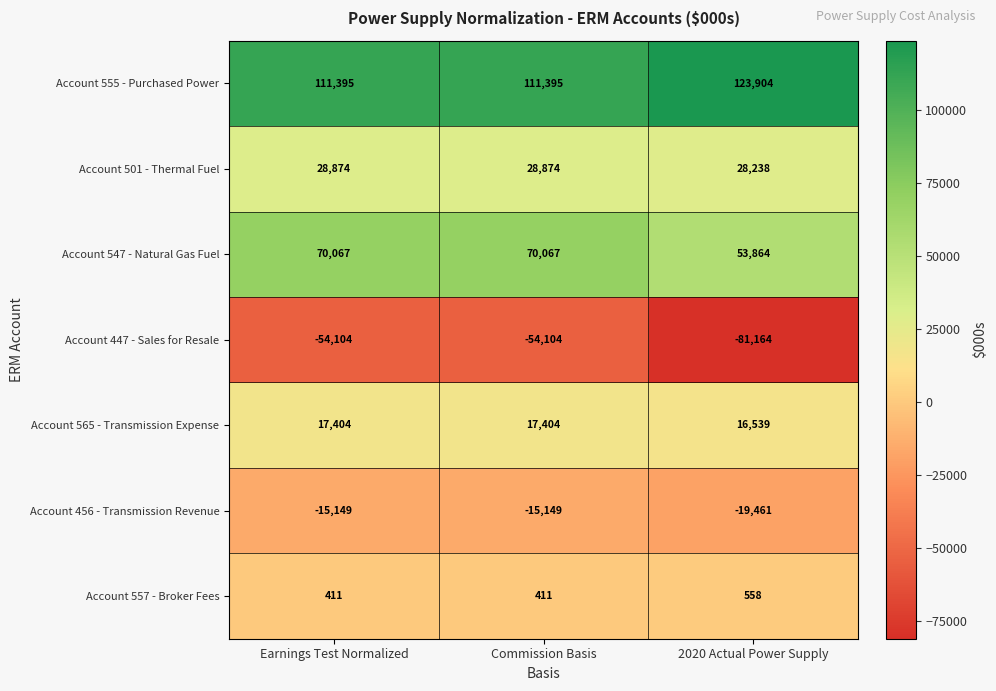

Read the Account 447 - Sales for Resale value at Earnings Test Normalized, to the nearest 100.

-54100